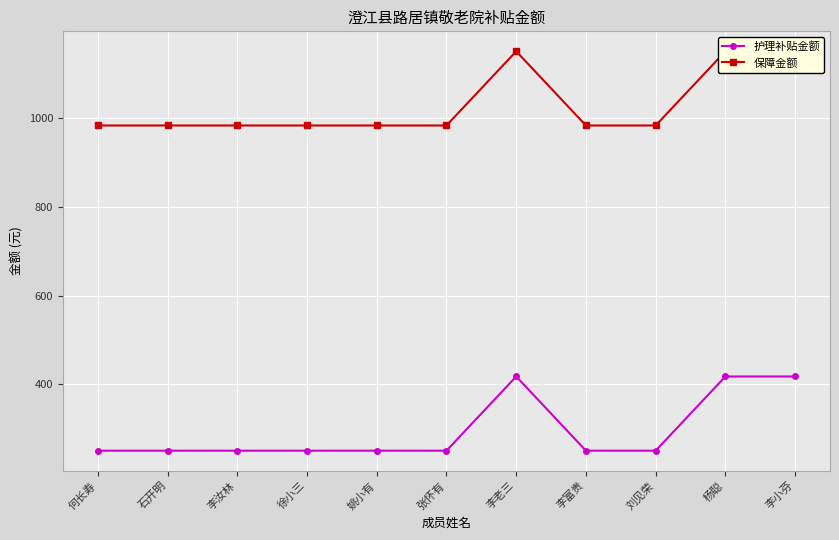

True or false: 护理补贴金额 and 保障金额 intersect in this chart.

False